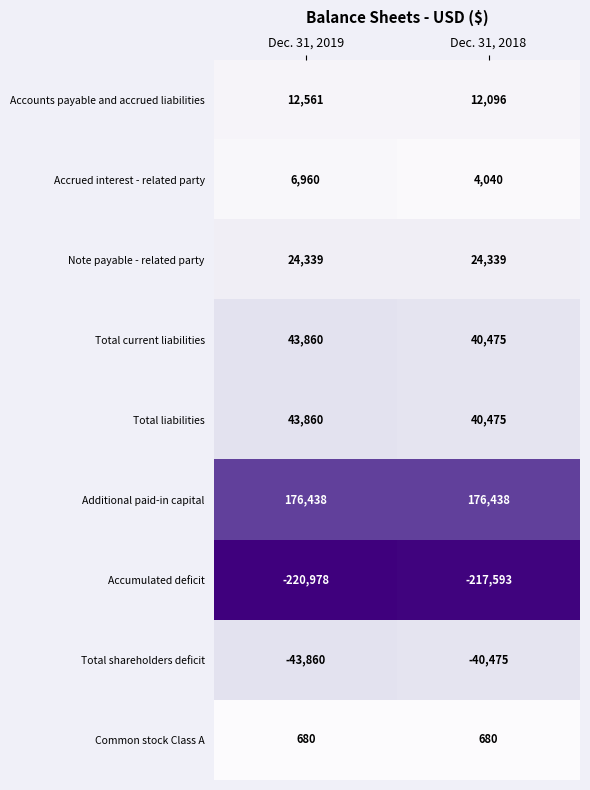

True or false: Note payable - related party has a value of 24339 at Dec. 31, 2018.

True